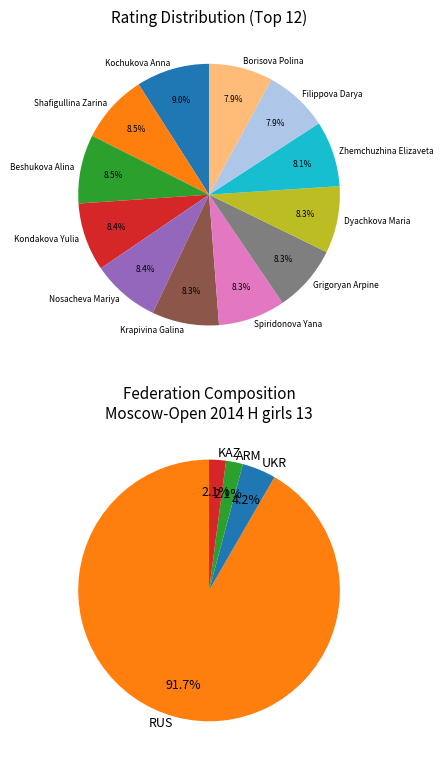

To the nearest percent, what is the difference between the largest and smallest slice percentages?

1%